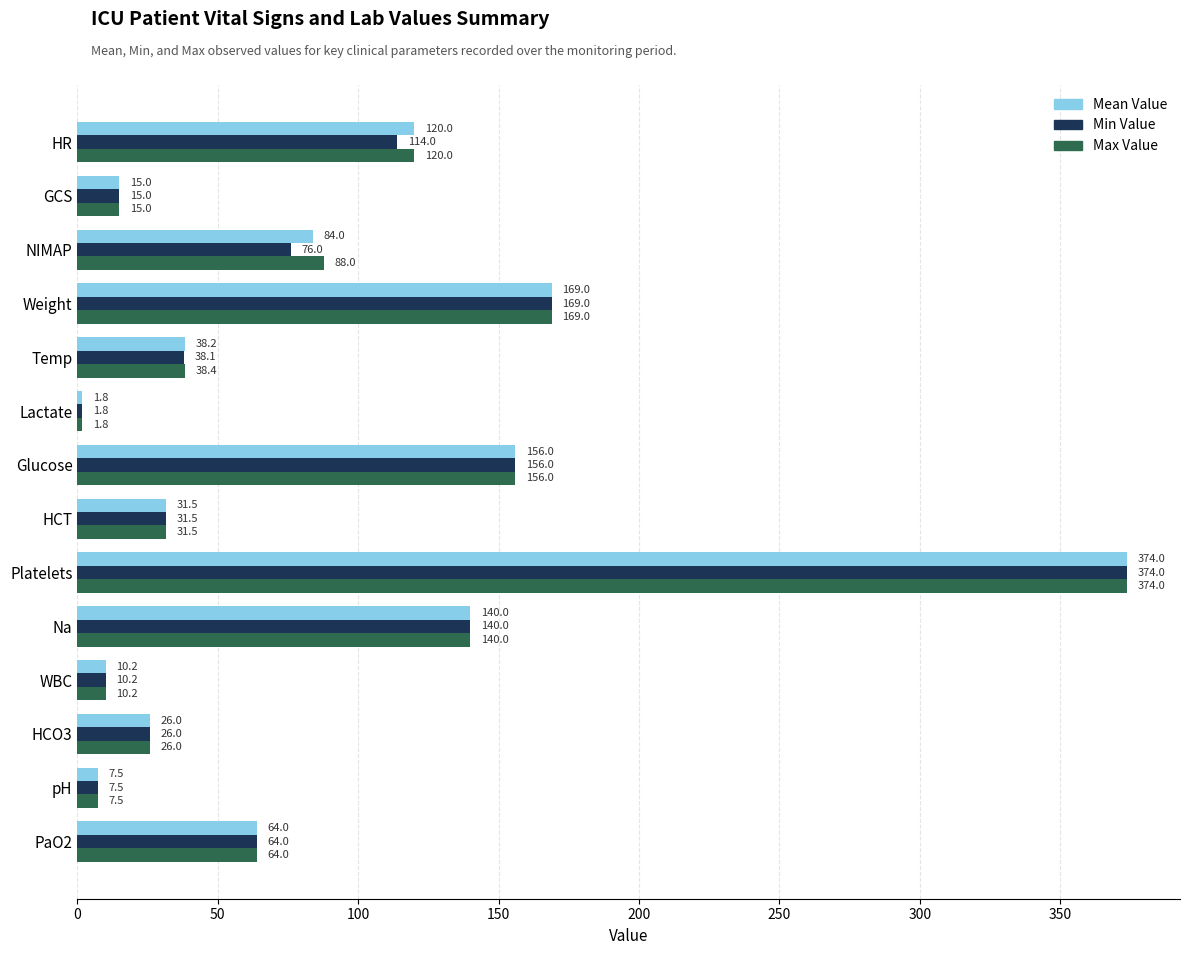

What are all the series names shown in the legend?

Mean Value, Min Value, Max Value